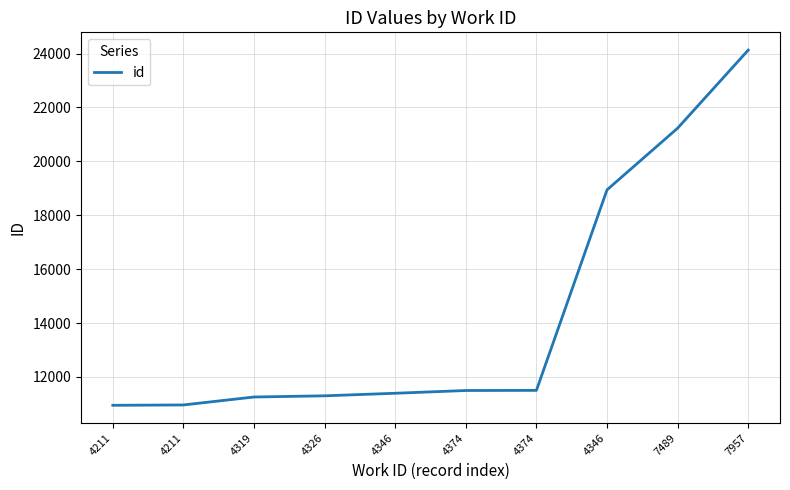

List the labels in order of value, smallest first.

4211, 4211, 4319, 4326, 4346, 4374, 4374, 4346, 7489, 7957